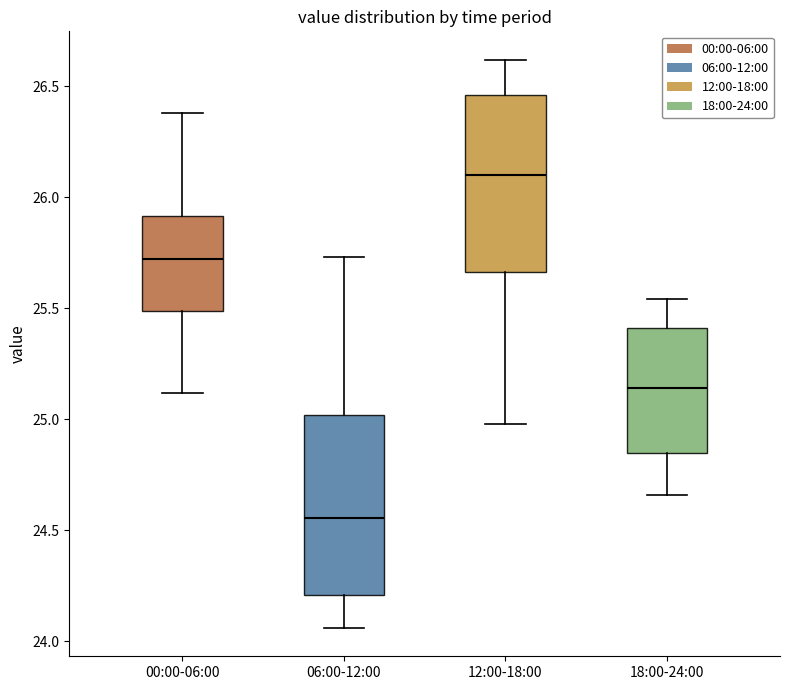

Reading left to right, read every box against the y-axis: the position of its median line, the range the box covers, and the ends of its whiskers. The values are not printed on the chart, so give them approximately, as read against the axis.

00:00-06:00: median 25.70, box 25.50 to 25.90, whiskers 25.10 to 26.40
06:00-12:00: median 24.55, box 24.20 to 25.00, whiskers 24.05 to 25.75
12:00-18:00: median 26.10, box 25.65 to 26.45, whiskers 25.00 to 26.60
18:00-24:00: median 25.15, box 24.85 to 25.40, whiskers 24.65 to 25.55